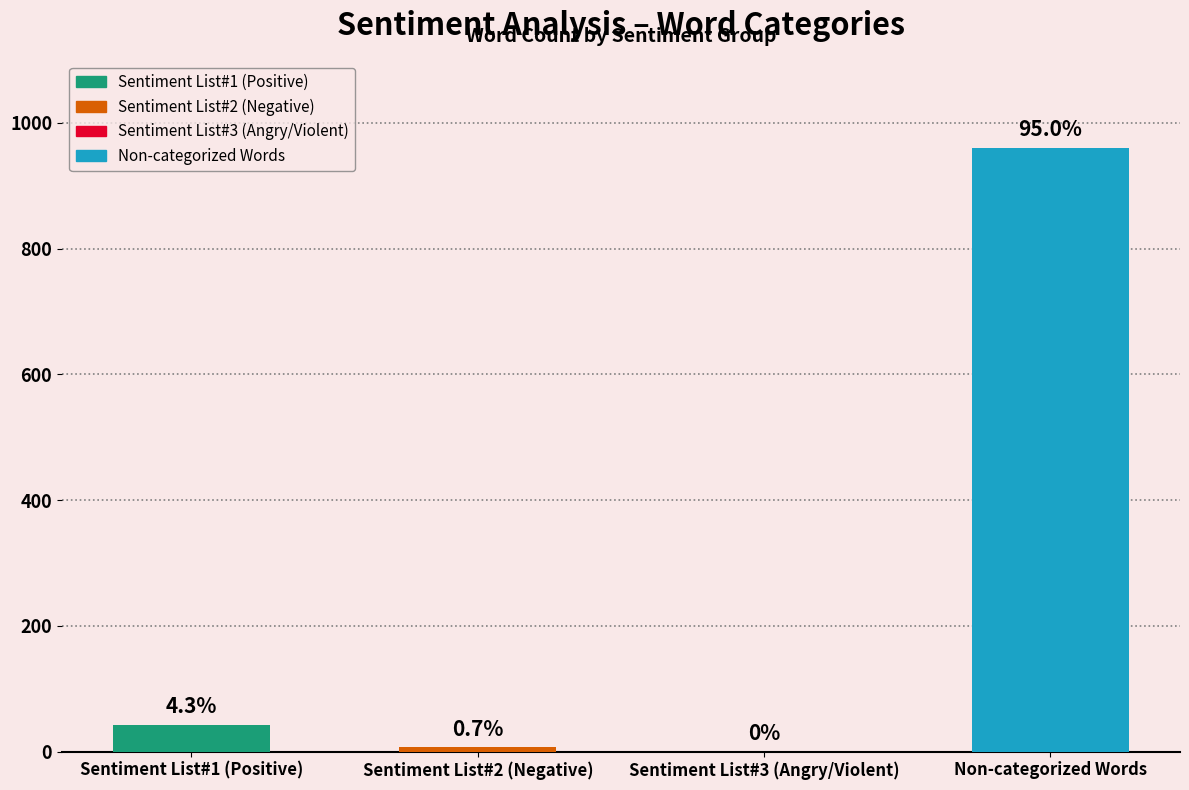

What is the sum of the values at Sentiment List#2 (Negative) and Sentiment List#3 (Angry/Violent)?

7